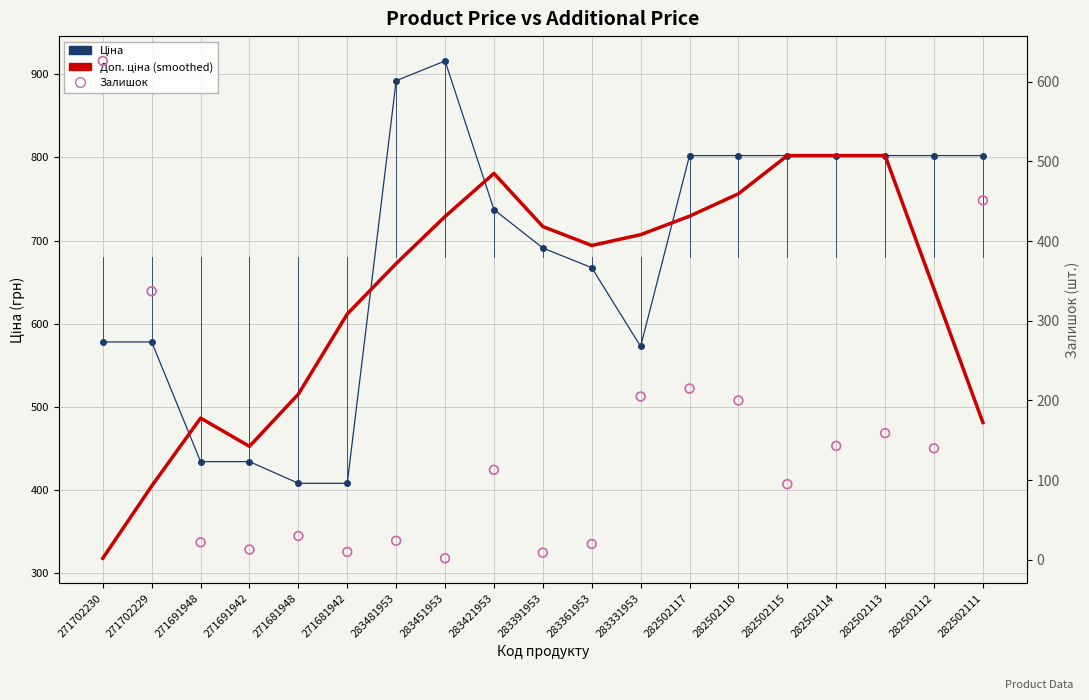

At how many categories does at least one series exceed 881?

2